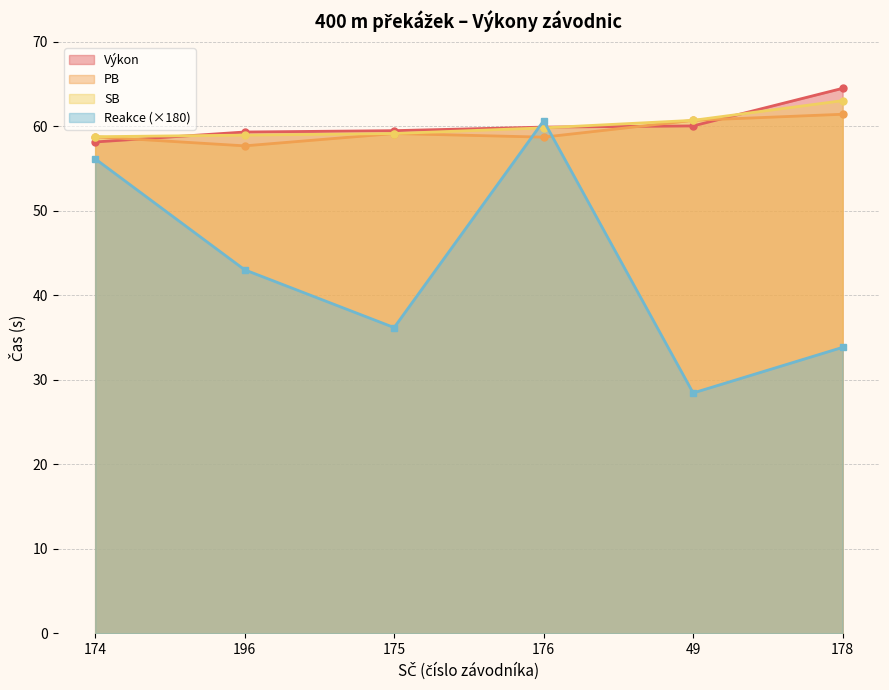

The SB series shows 101.2 at 178. True or false?

False